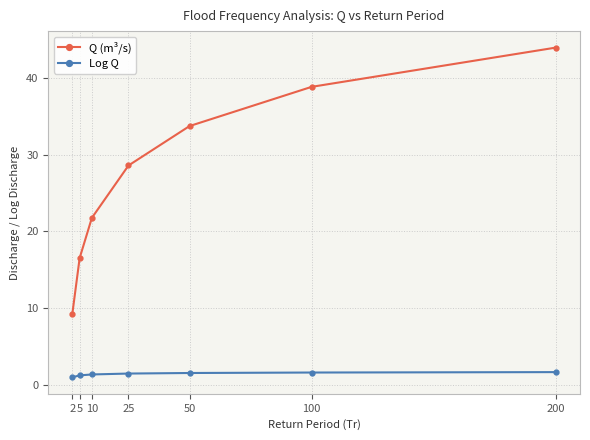

Is it true that Q (m³/s) equals 16.5 at 5?

True